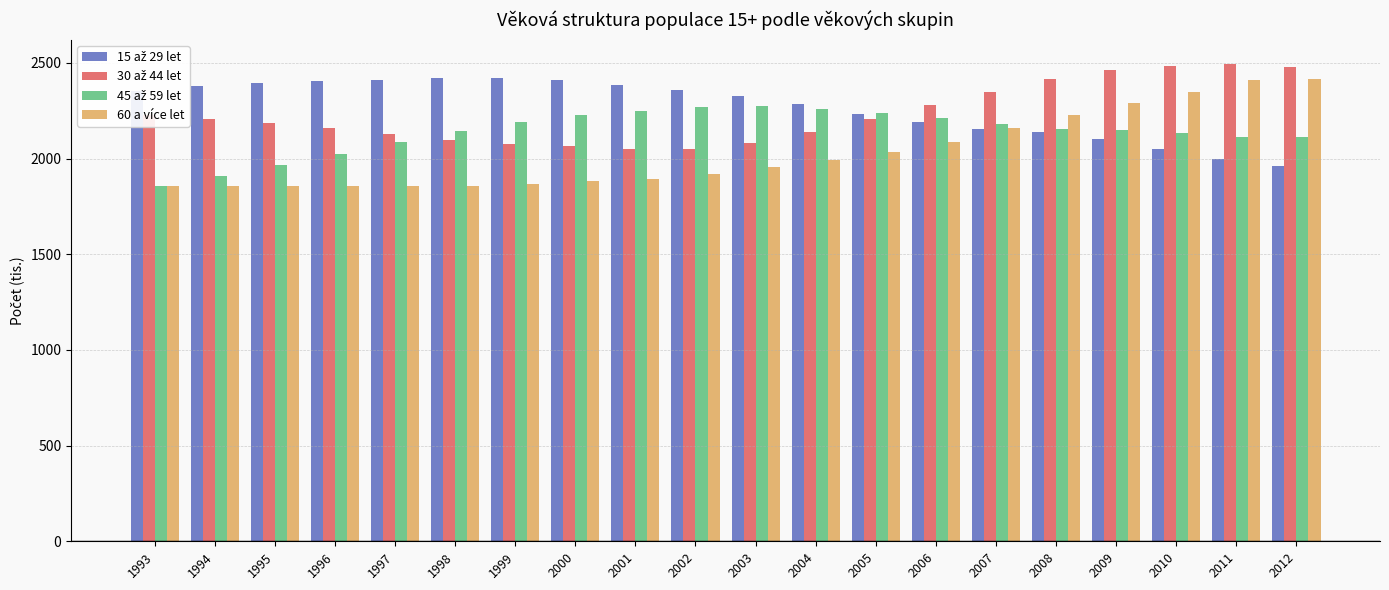

What is the spread (max minus min) of values at 1997?

555.8